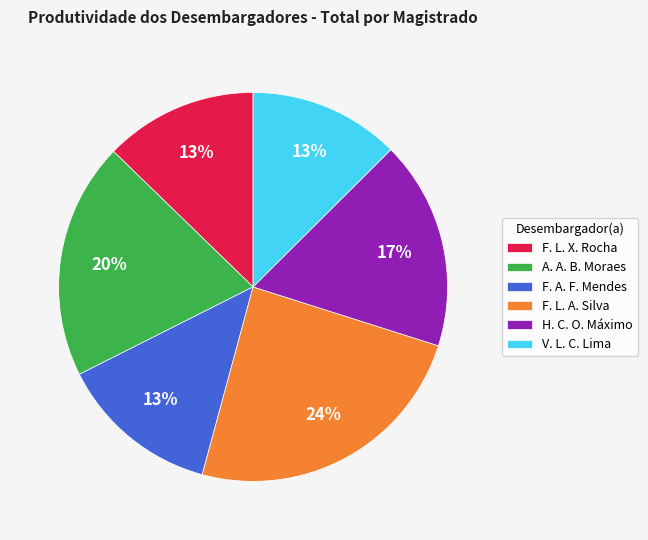

The F. L. A. Silva slice represents 36% of the pie. True or false?

False